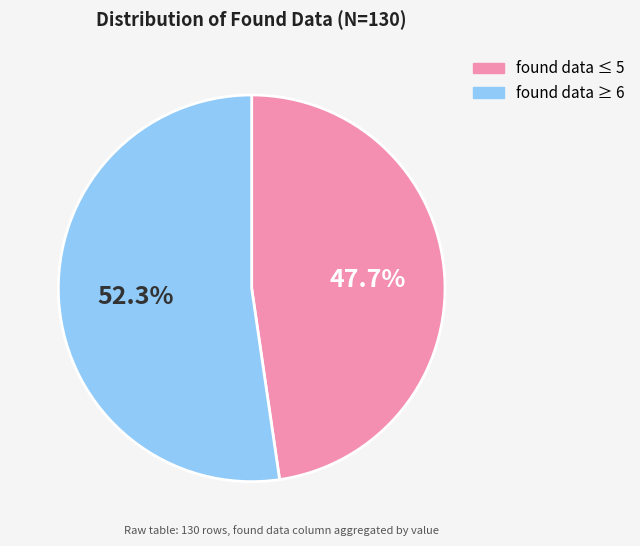

Is there any slice that represents more than half of the pie?

Yes